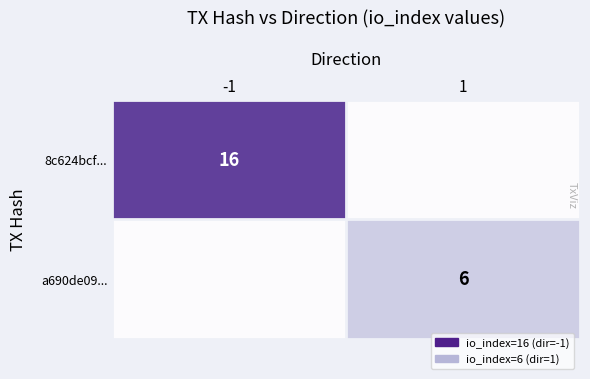

What is the total value across all series at 1?

6